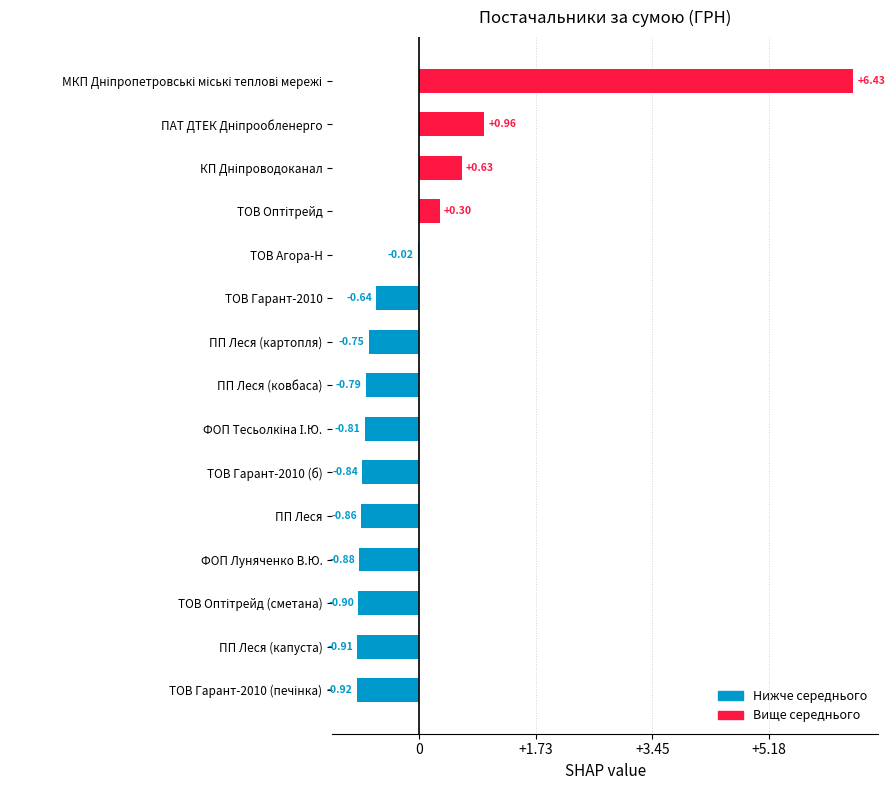

Rank the categories by value from lowest to highest.

ТОВ Гарант-2010 (печінка), ПП Леся (капуста), ТОВ Оптітрейд (сметана), ФОП Луняченко В.Ю., ПП Леся, ТОВ Гарант-2010 (б), ФОП Тесьолкіна І.Ю., ПП Леся (ковбаса), ПП Леся (картопля), ТОВ Гарант-2010, ТОВ Агора-Н, ТОВ Оптітрейд, КП Дніпроводоканал, ПАТ ДТЕК Дніпрообленерго, МКП Дніпропетровські міські теплові мережі